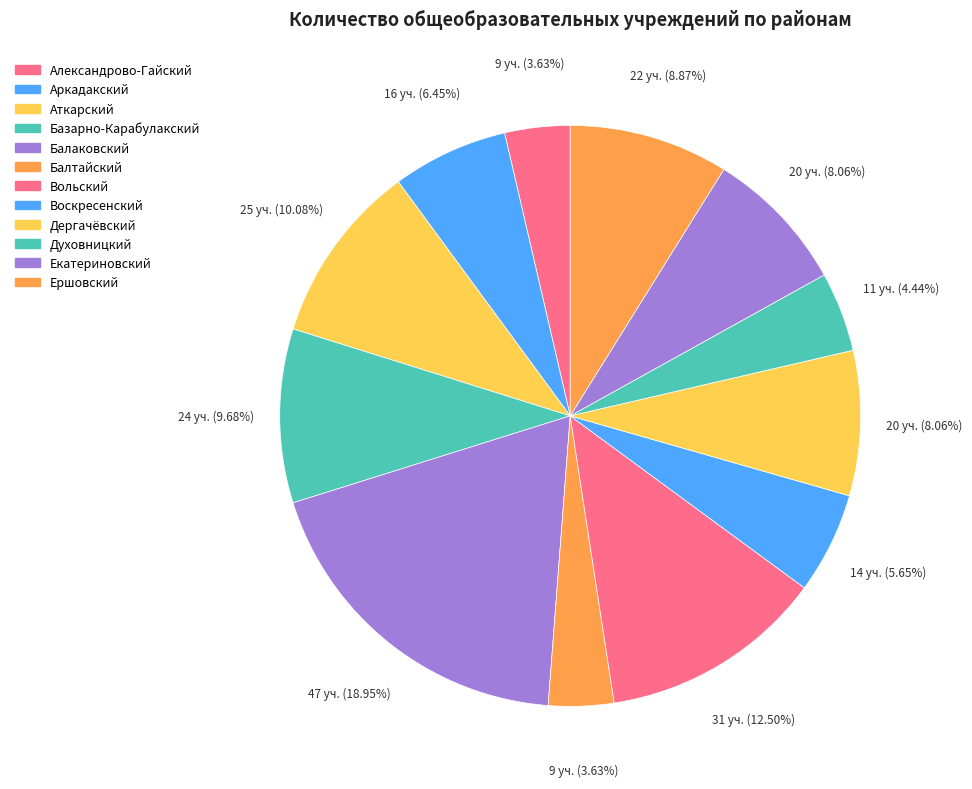

Is it true that Духовницкий is 4% of the pie?

True